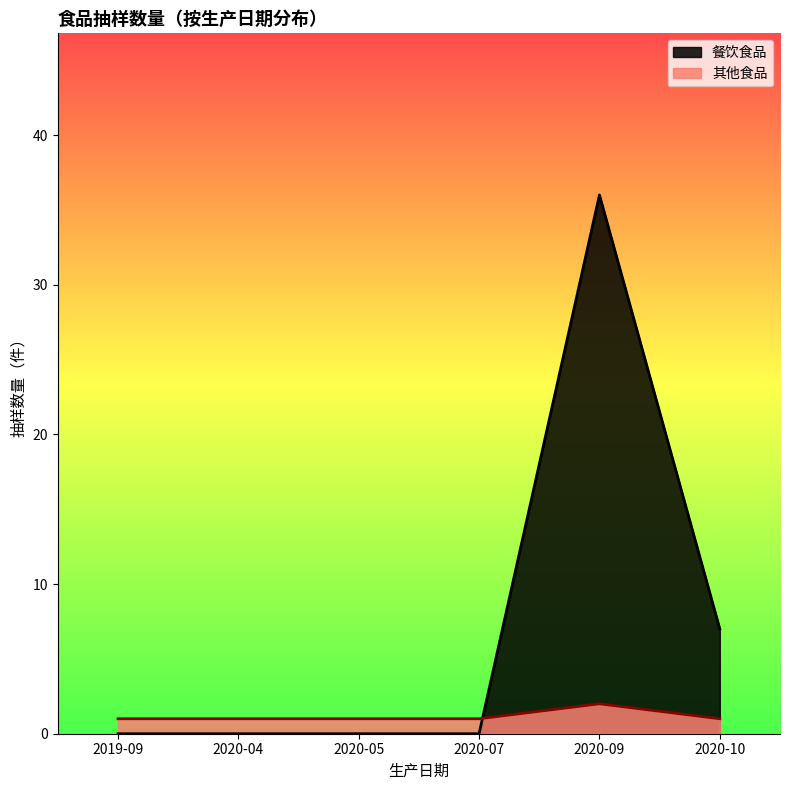

At which category is the sum across all series the highest?

2020-09